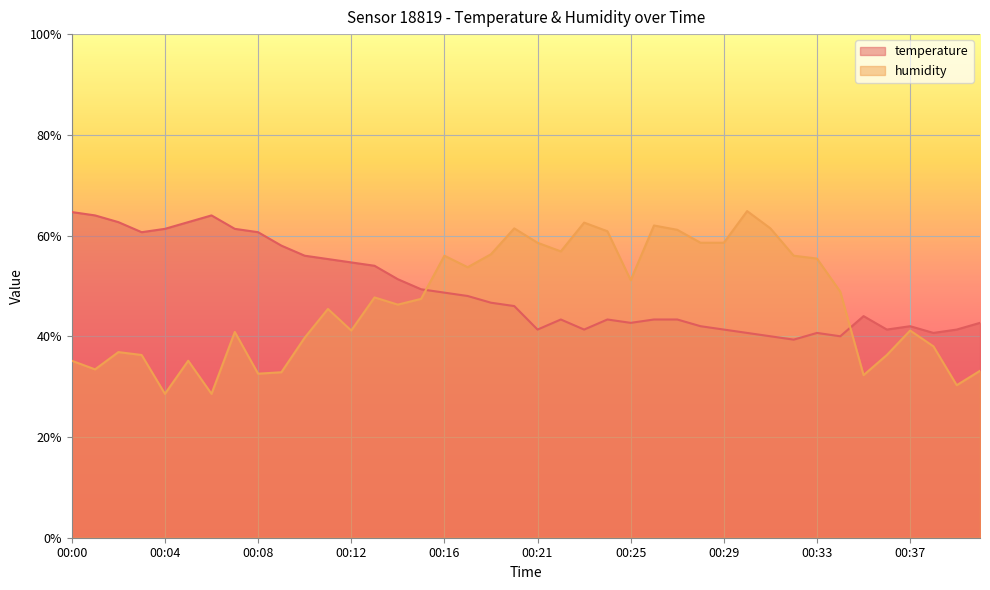

List the series in order of their peak value, lowest first.

temperature, humidity